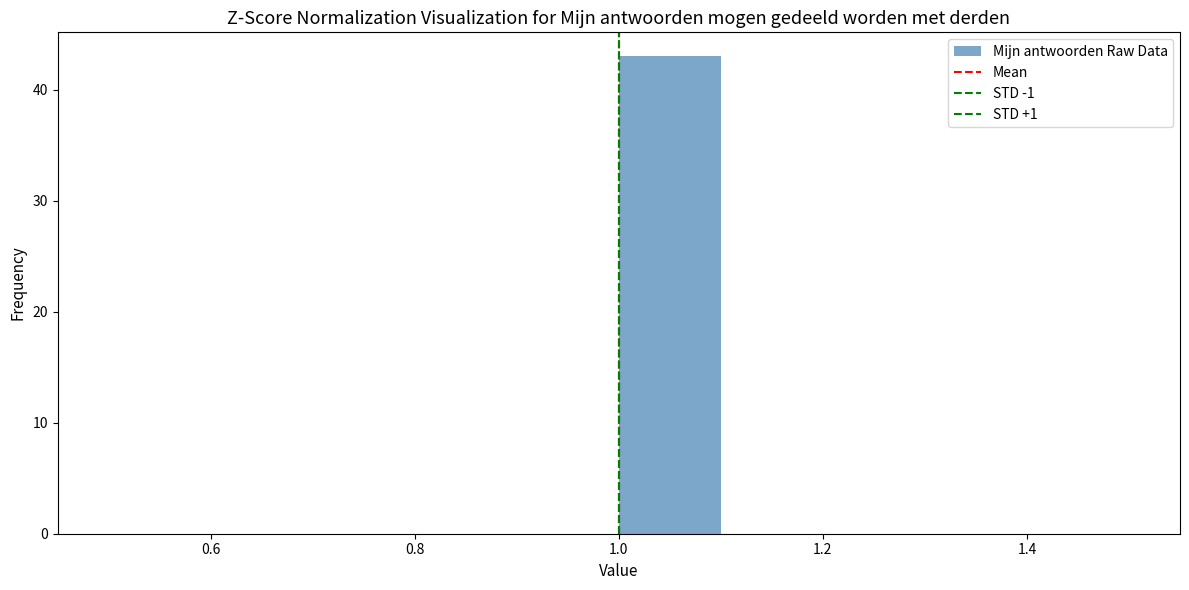

Reading left to right, transcribe this chart: for each bar, give the range it covers on the x-axis and its height. The values are not printed on the chart, so give them approximately, as read against the axis.

0.5 to 0.6: 0
0.6 to 0.7: 0
0.7 to 0.8: 0
0.8 to 0.9: 0
0.9 to 1.0: 0
1.0 to 1.1: 43
1.1 to 1.2: 0
1.2 to 1.3: 0
1.3 to 1.4: 0
1.4 to 1.5: 0